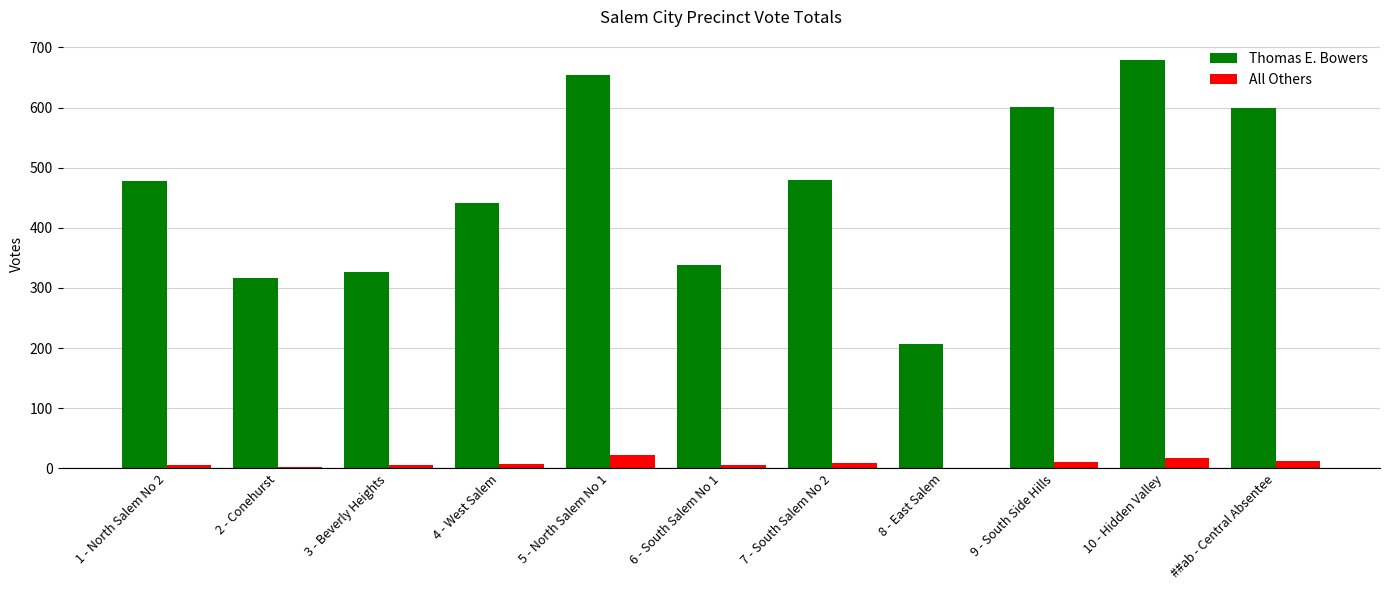

Does the chart contain stacked bars?

No